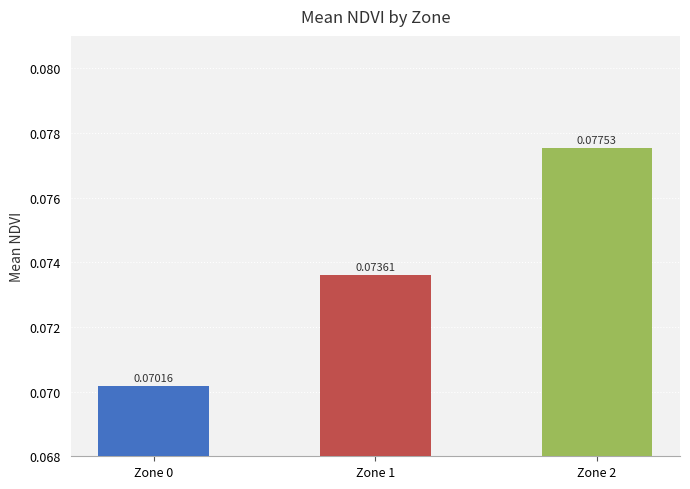

How many categories are shown in the chart?

3